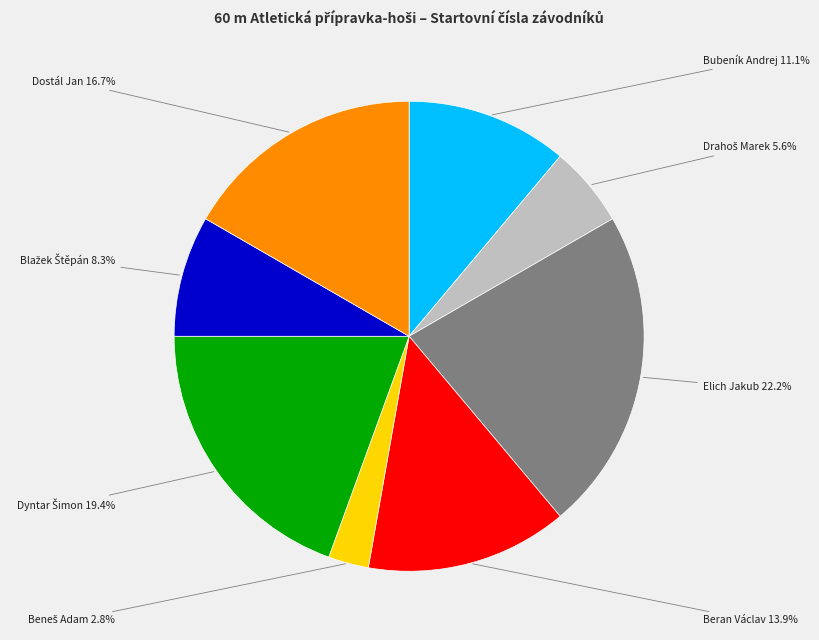

What percentage is NOT represented by Beran Václav?

86.1%